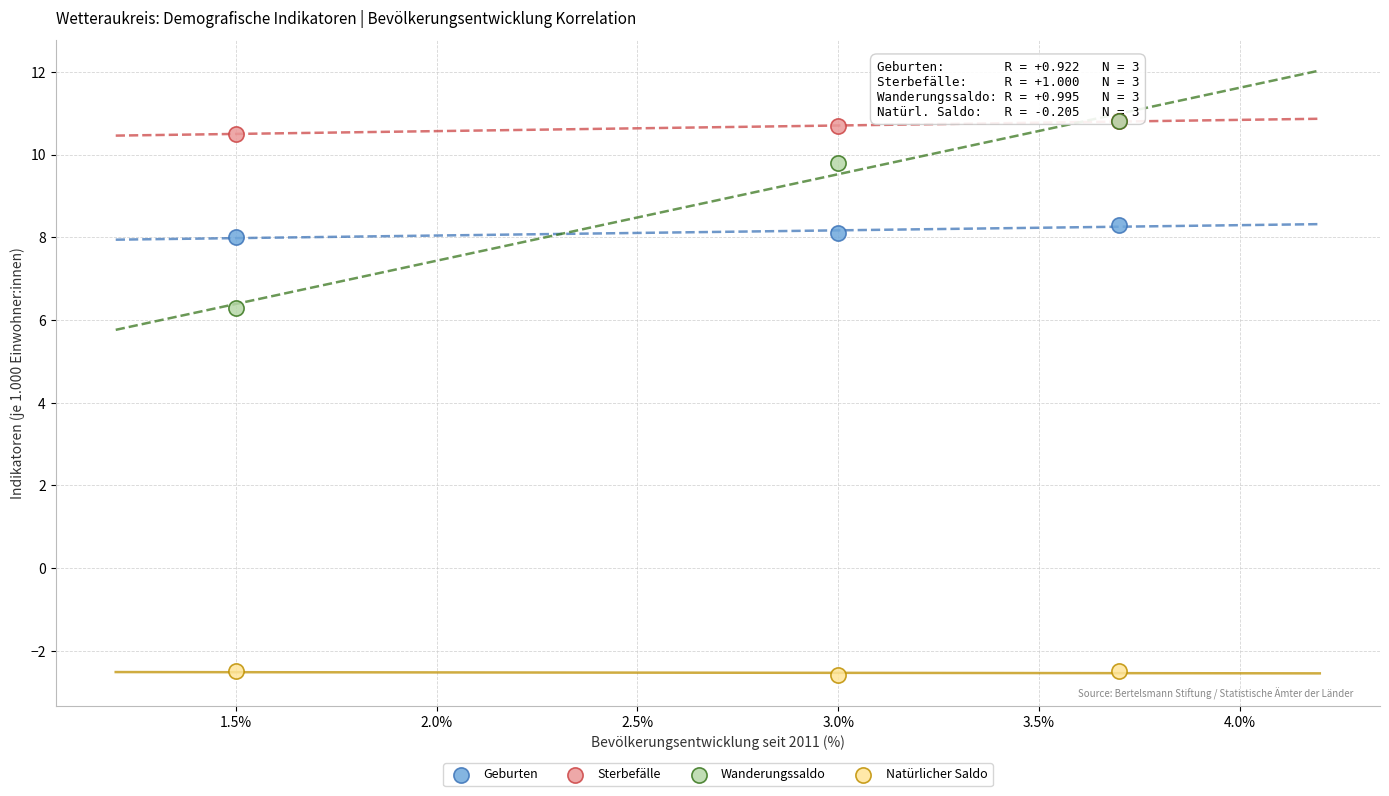

Which series reaches the minimum Y coordinate?

Natürlicher Saldo